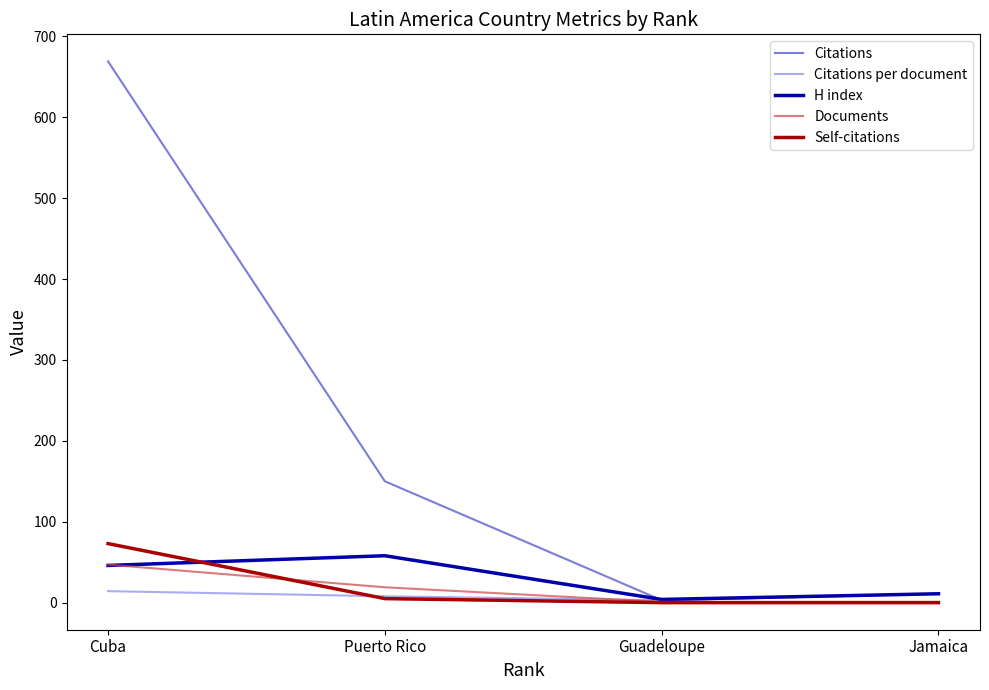

Reading left to right, what are all the values shown in this chart?

Citations: Cuba=669.0	Puerto Rico=150.0	Guadeloupe=3.0	Jamaica=11.0
Citations per document: Cuba=14.2	Puerto Rico=7.9	Guadeloupe=3.0	Jamaica=11.0
H index: Cuba=46.0	Puerto Rico=58.0	Guadeloupe=4.0	Jamaica=11.0
Documents: Cuba=47.0	Puerto Rico=19.0	Guadeloupe=1.0	Jamaica=1.0
Self-citations: Cuba=73.0	Puerto Rico=5.0	Guadeloupe=0.0	Jamaica=0.0